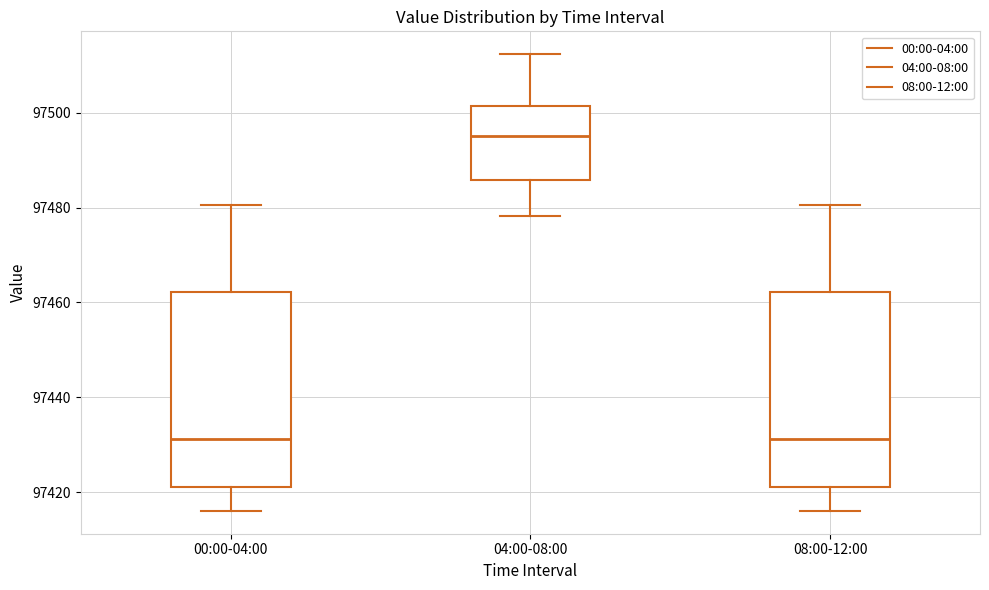

Which box has the highest median line?

04:00-08:00